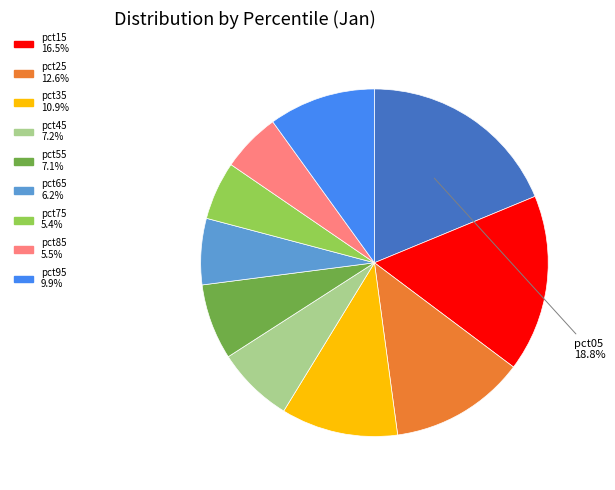

Is there any slice that represents more than half of the pie?

No